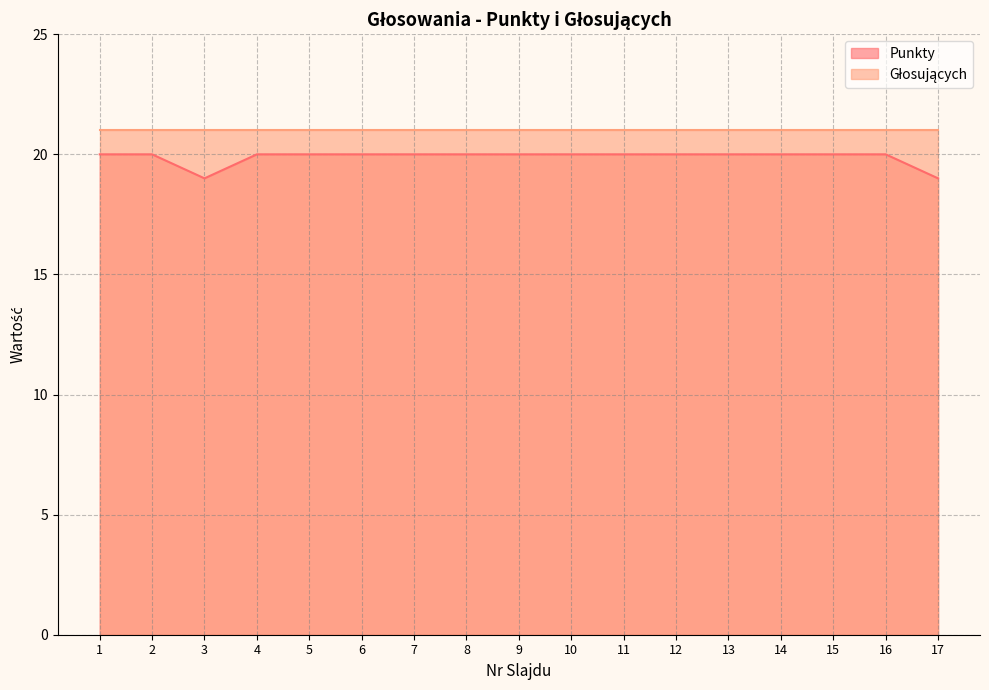

Reading right to left, list all the values displayed in this chart.

19	20	20	20	20	20	20	20	20	20	20	20	20	20	19	20	20